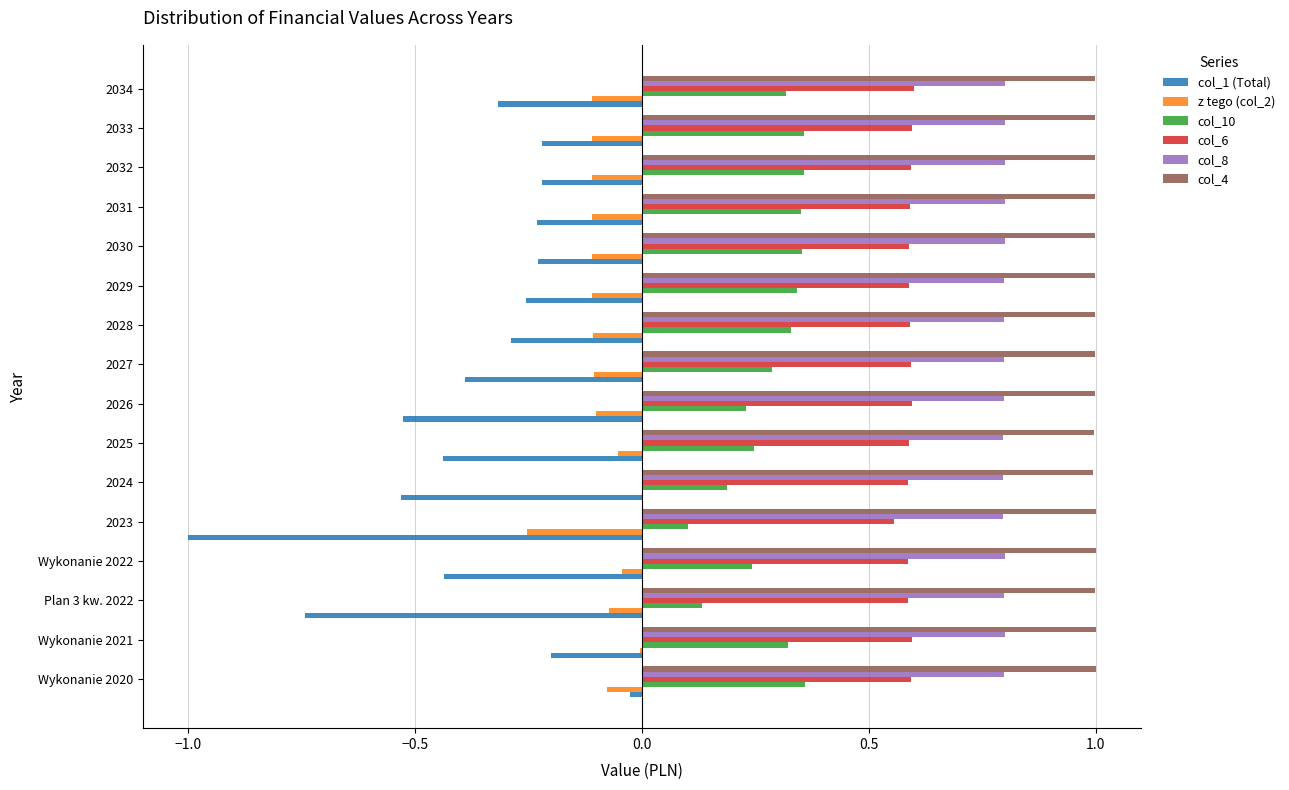

The value of z tego (col_2) at Wykonanie 2020 is -0.1. True or false?

True